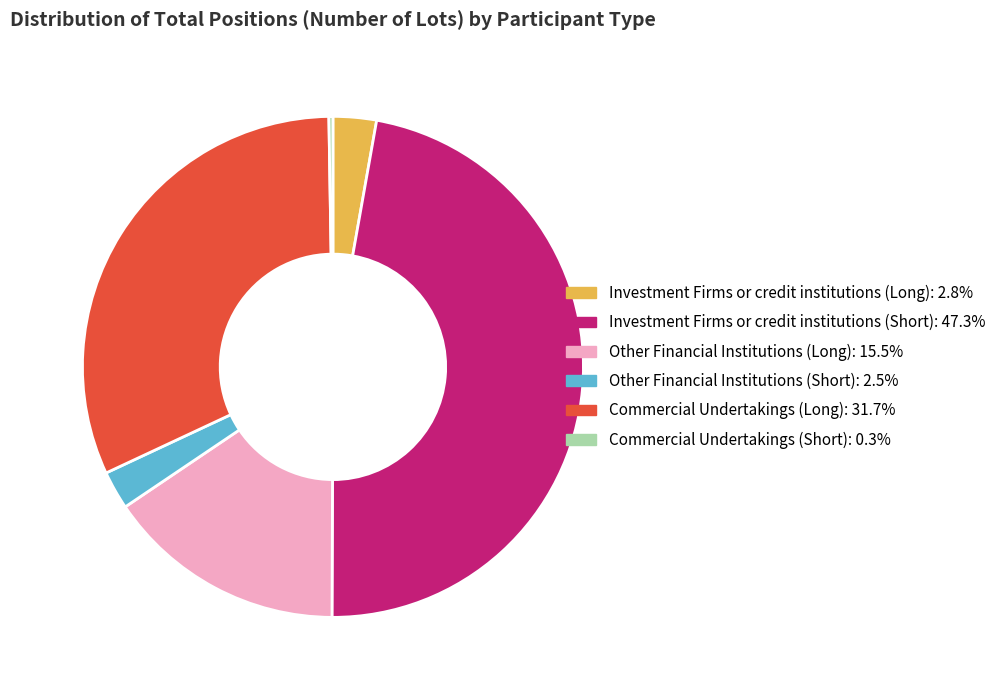

Is there any slice that represents more than half of the pie?

No